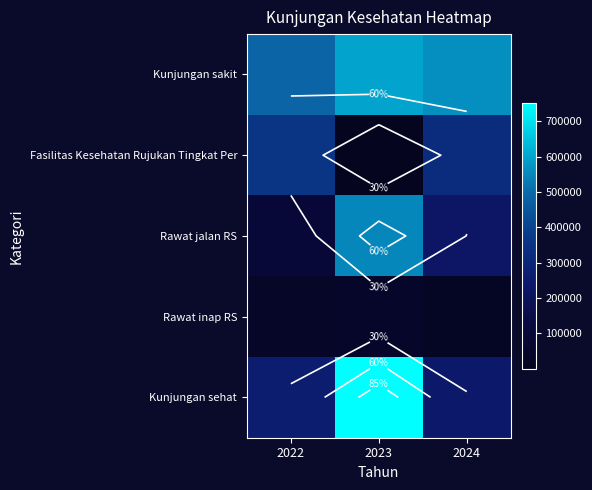

Rank the series at 2024 from highest to lowest value.

Kunjungan sakit, Fasilitas Kesehatan Rujukan Tingkat Per, Kunjungan sehat, Rawat jalan RS, Rawat inap RS